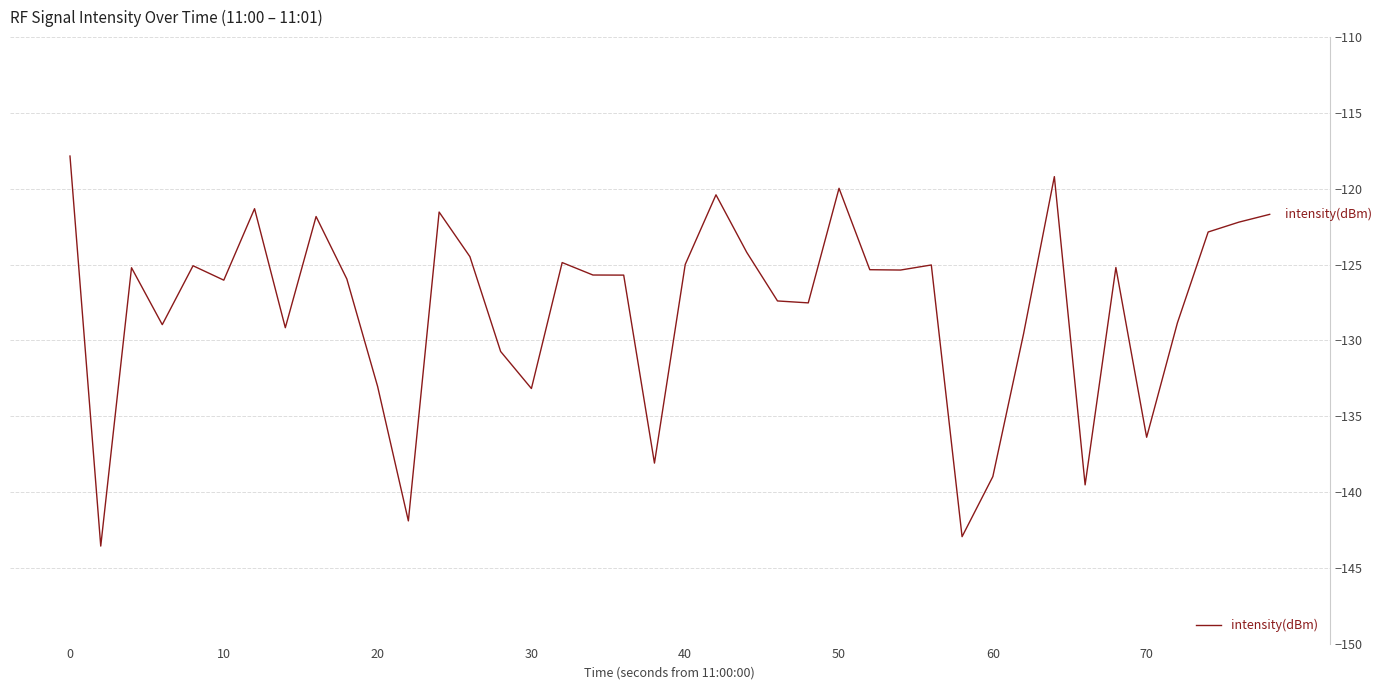

What is the maximum value shown in the chart?

-117.8